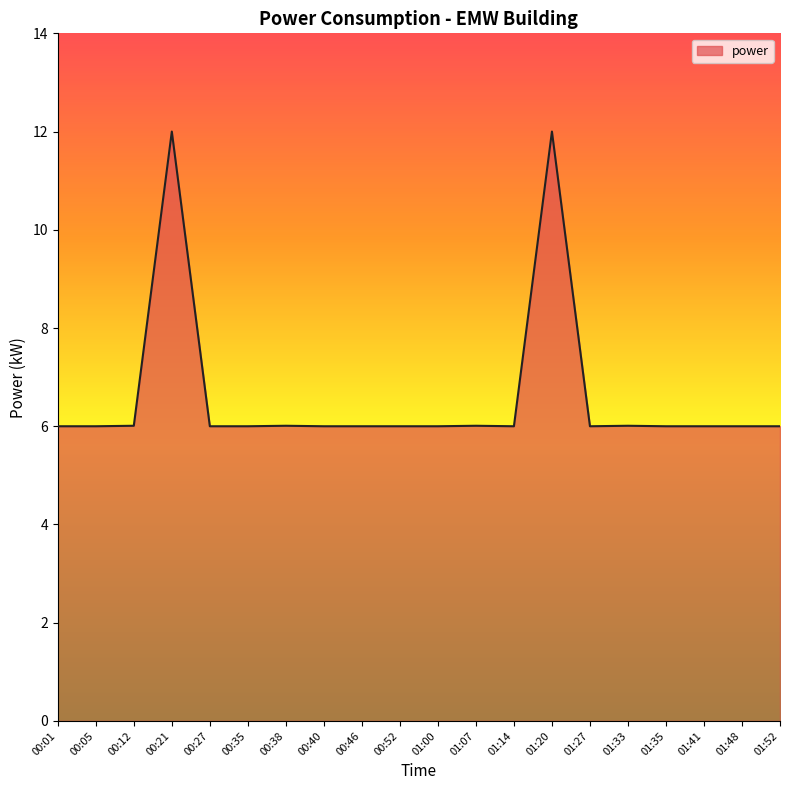

How many lines are shown in the chart?

1